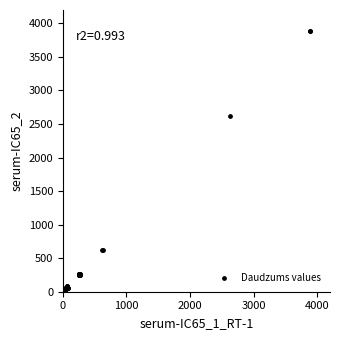

What Y value in the scatter plot is closest to 1939?

2624.7